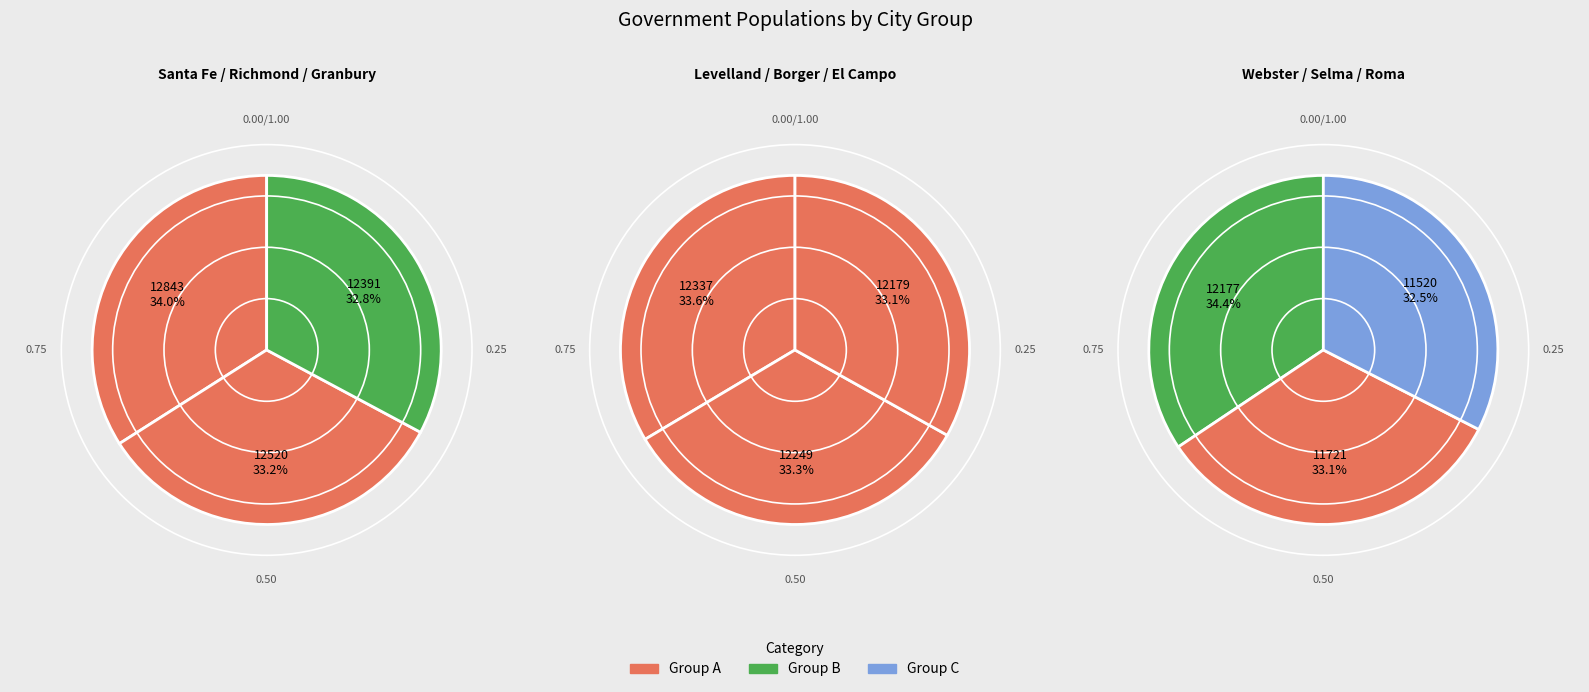

Rank the categories by value from lowest to highest.

Roma, Selma, Webster, El Campo, Borger, Levelland, Granbury, Richmond, Santa Fe